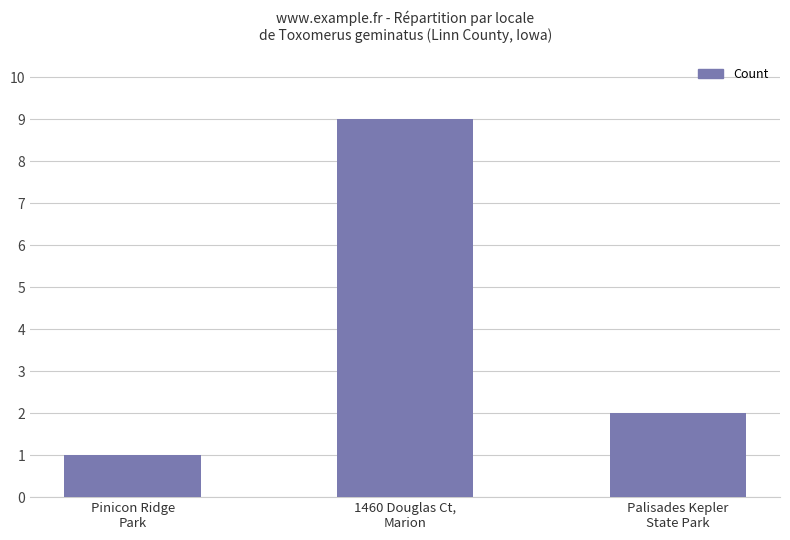

What is the sum of the values at 1460 Douglas Ct,
Marion and Pinicon Ridge
Park?

10